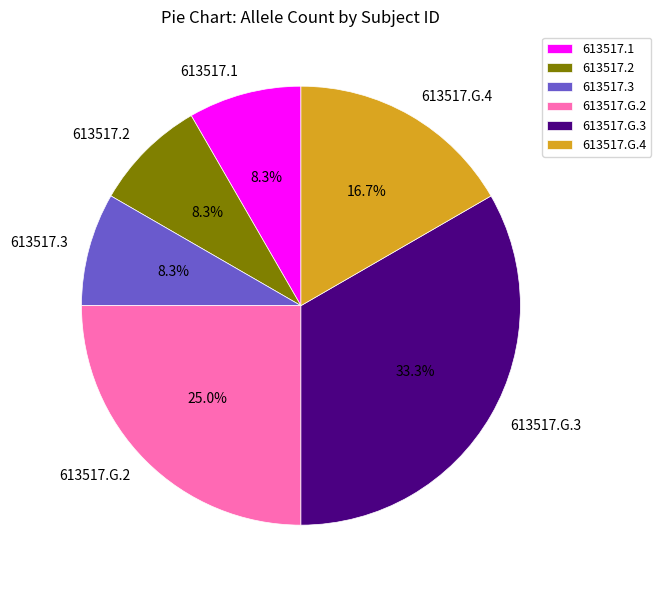

What is the largest slice in the pie chart?

613517.G.3